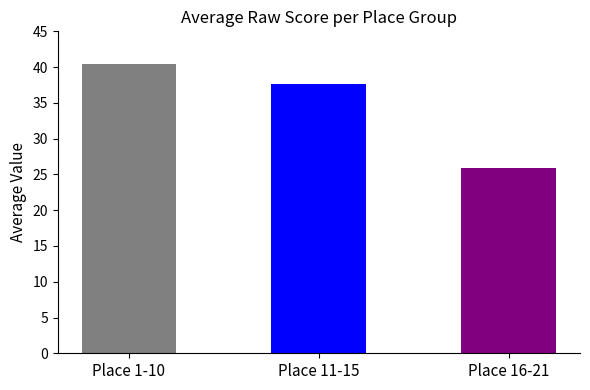

What position from the right is Place 1-10?

3